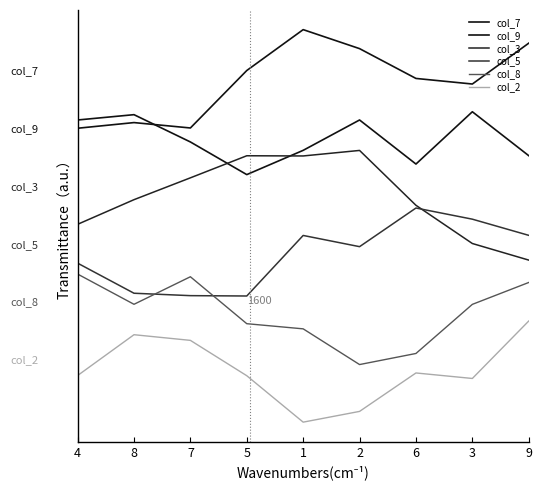

The col_3 series shows 4.2 at 8. True or false?

False